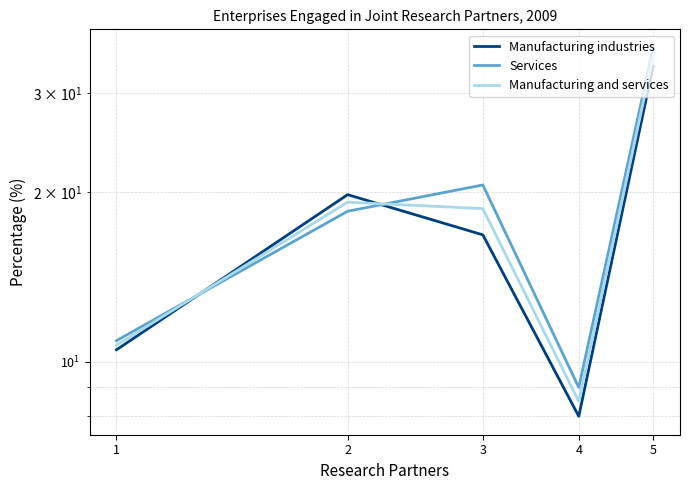

What is the total value across all series at 4?

25.5